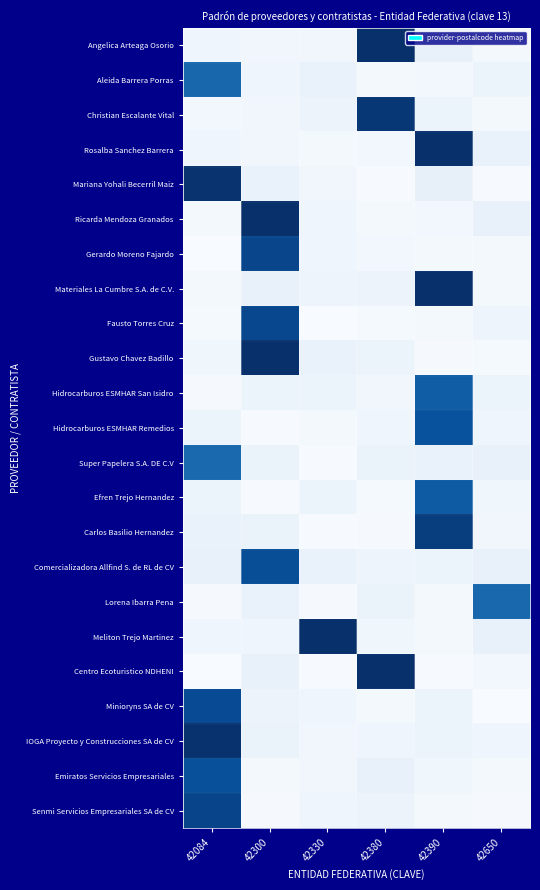

Which category has the highest value across all series?

42300